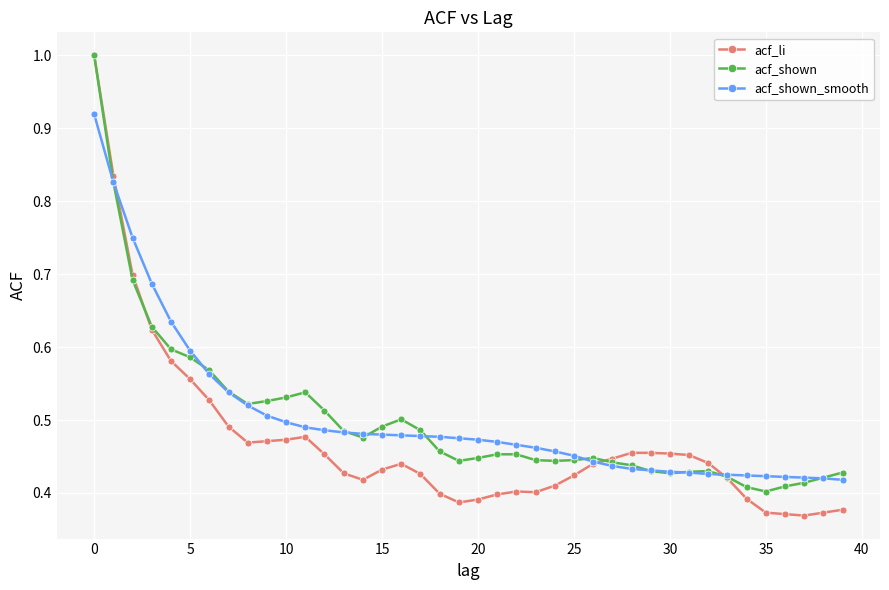

What is the maximum value for acf_li?

1.0